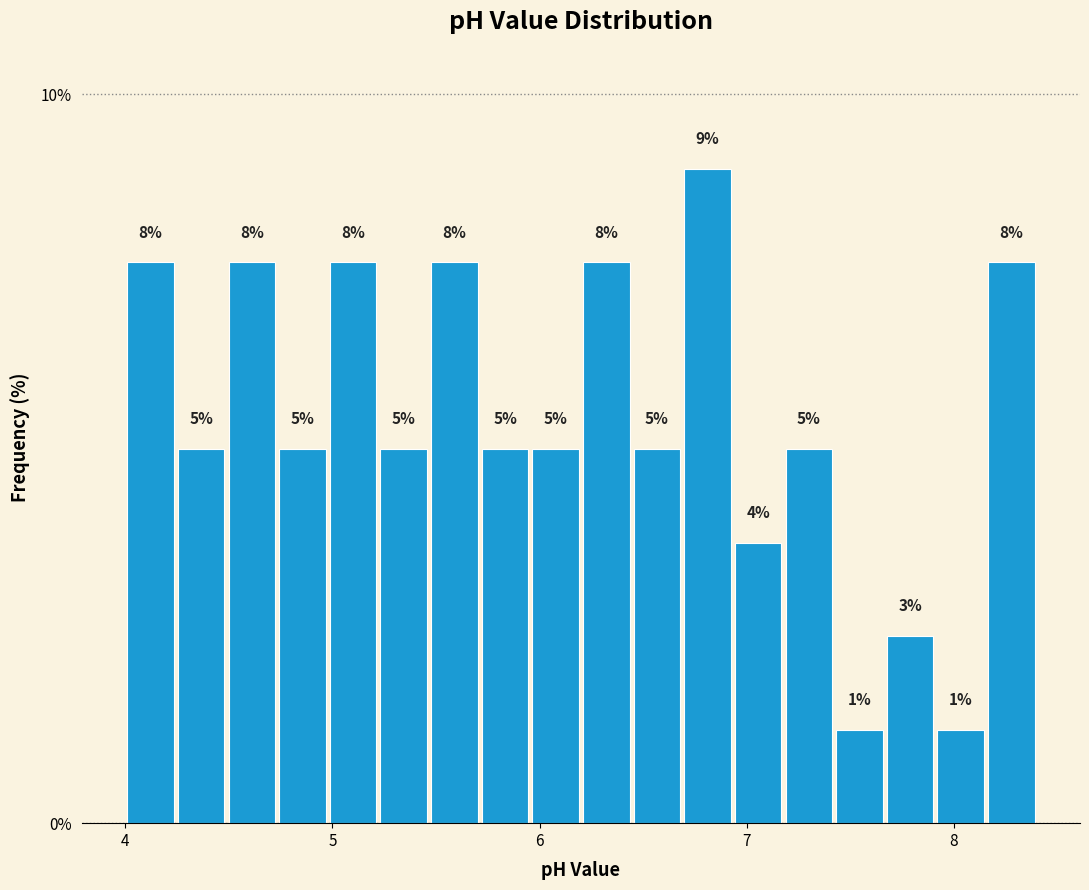

Around what value on the x-axis is the tallest bar? Give the approximate position of its centre, as read against the axis.

6.8